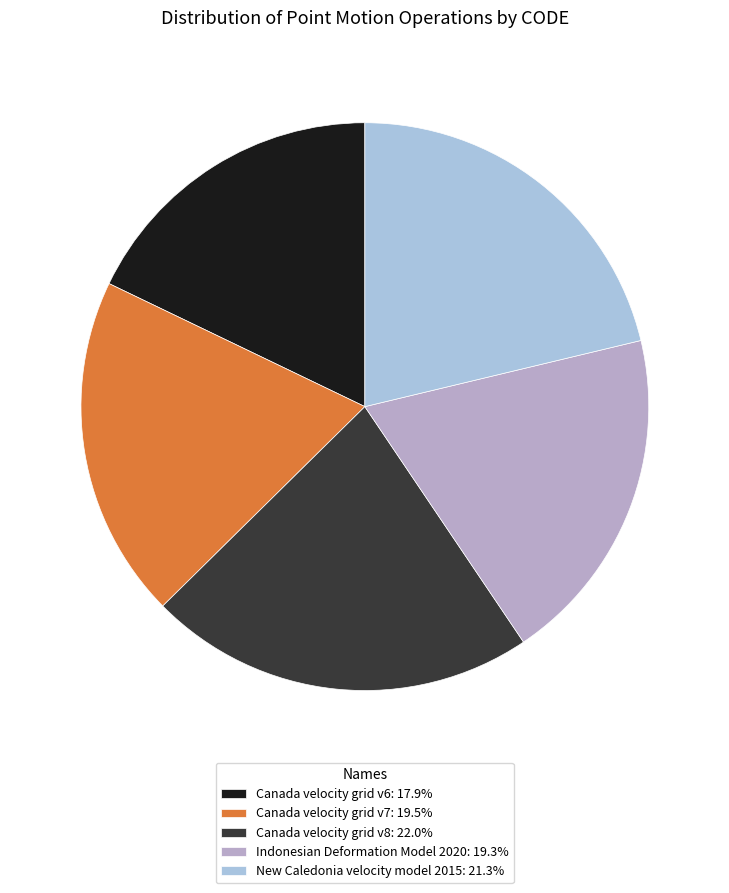

The Canada velocity grid v6 slice represents 18% of the pie. True or false?

True